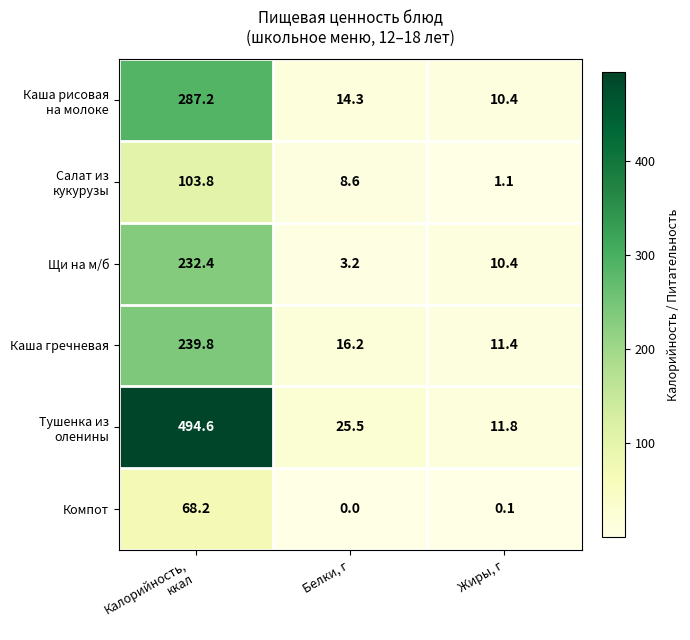

What is the total value across all series at Белки, г?

67.8